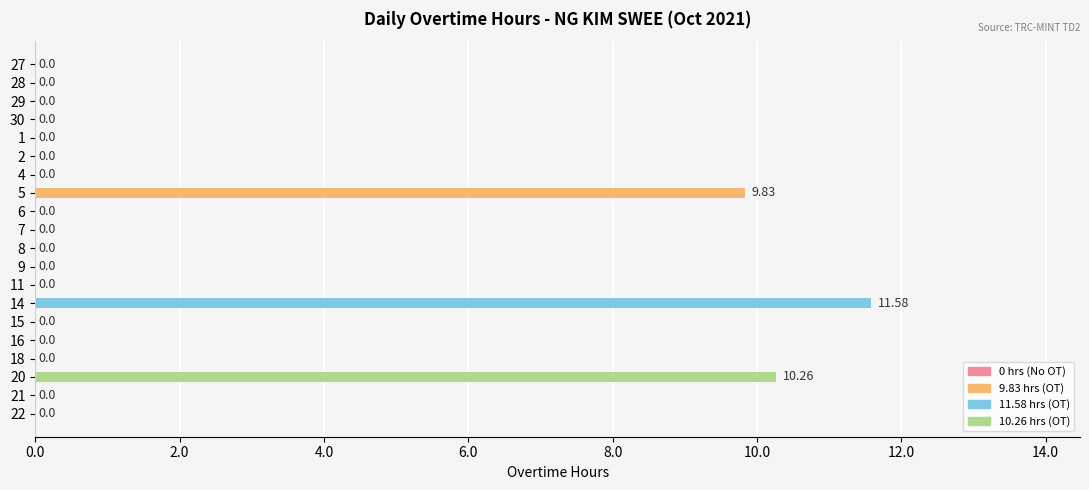

Between 5 and 21, which is larger?

5